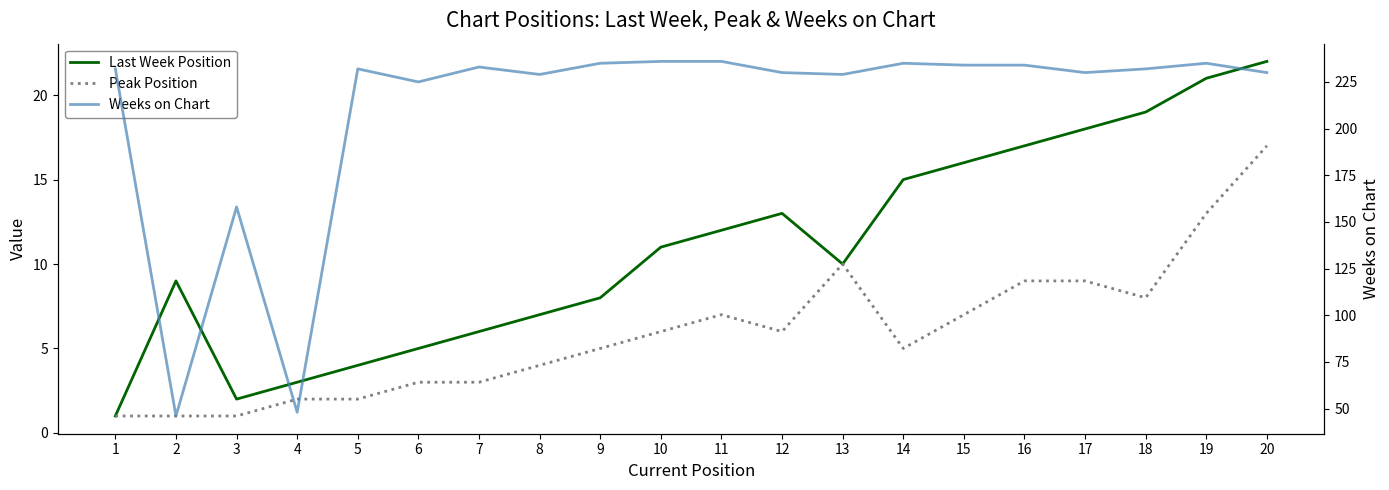

How many interior local valleys does the Weeks on Chart series have?

6